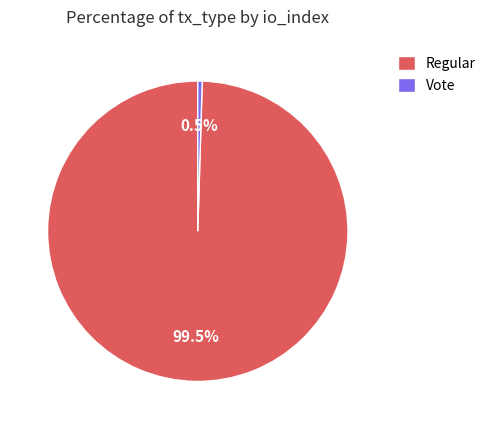

What percentage is NOT represented by Vote?

99.5%